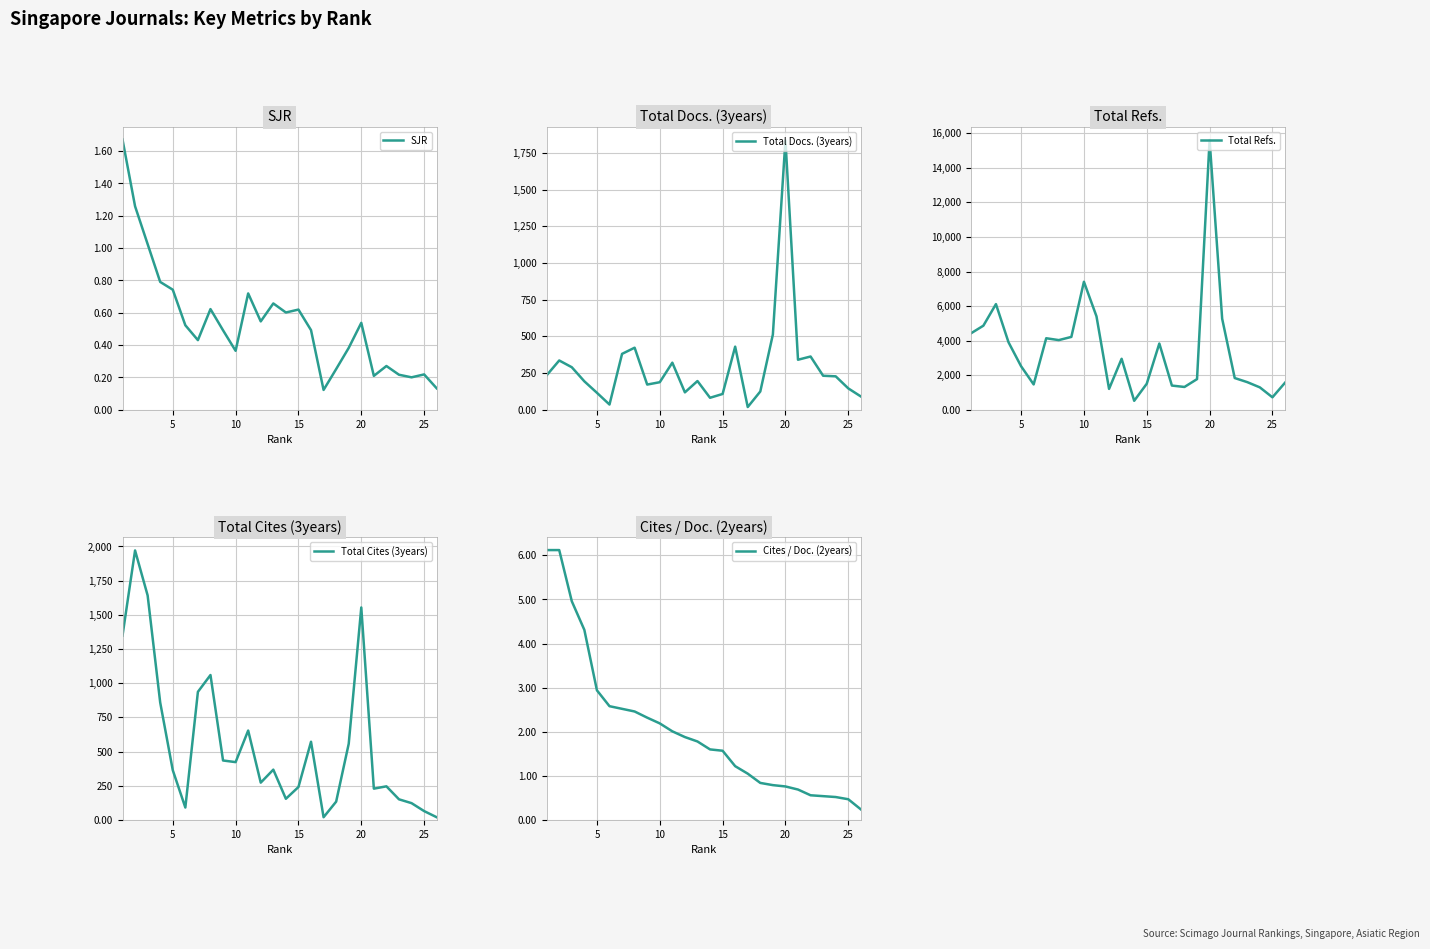

How many categories are shown in the chart?

26